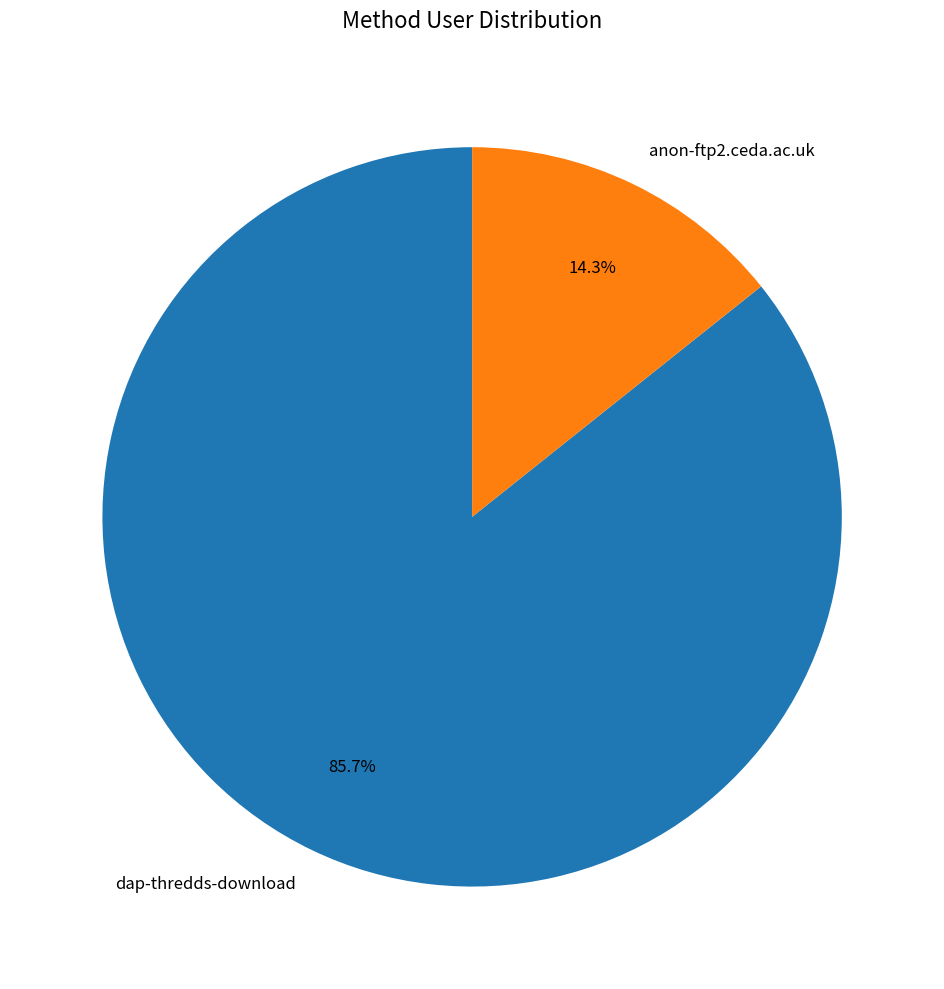

The anon-ftp2.ceda.ac.uk slice represents 14% of the pie. True or false?

True